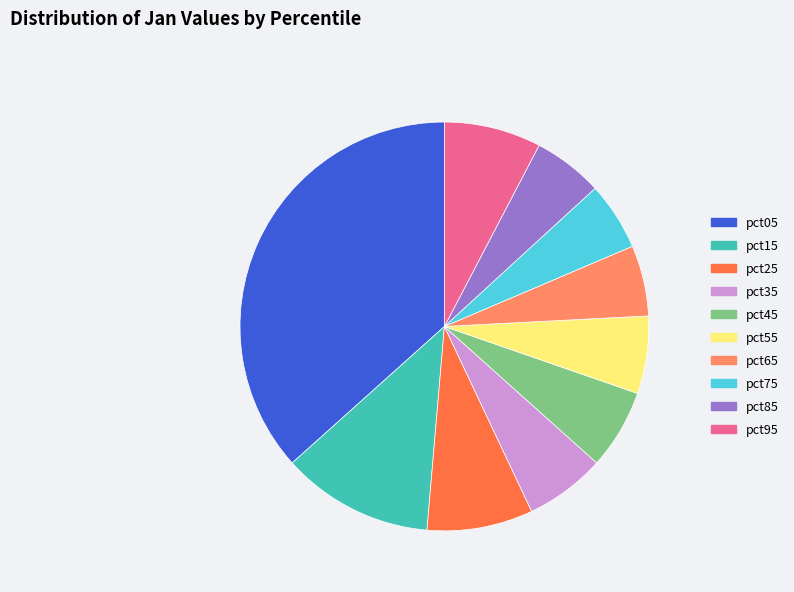

How many slices are in this pie chart?

10